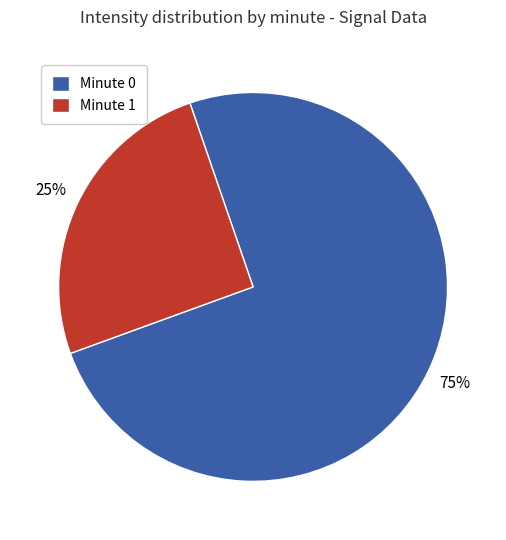

Is there a majority slice in this chart?

Yes